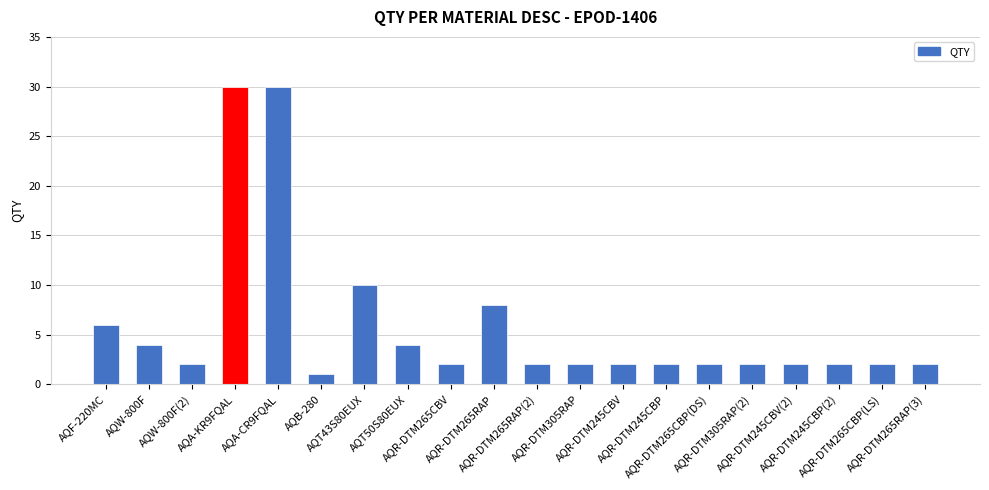

At which label does the data first exceed 2?

AQF-220MC